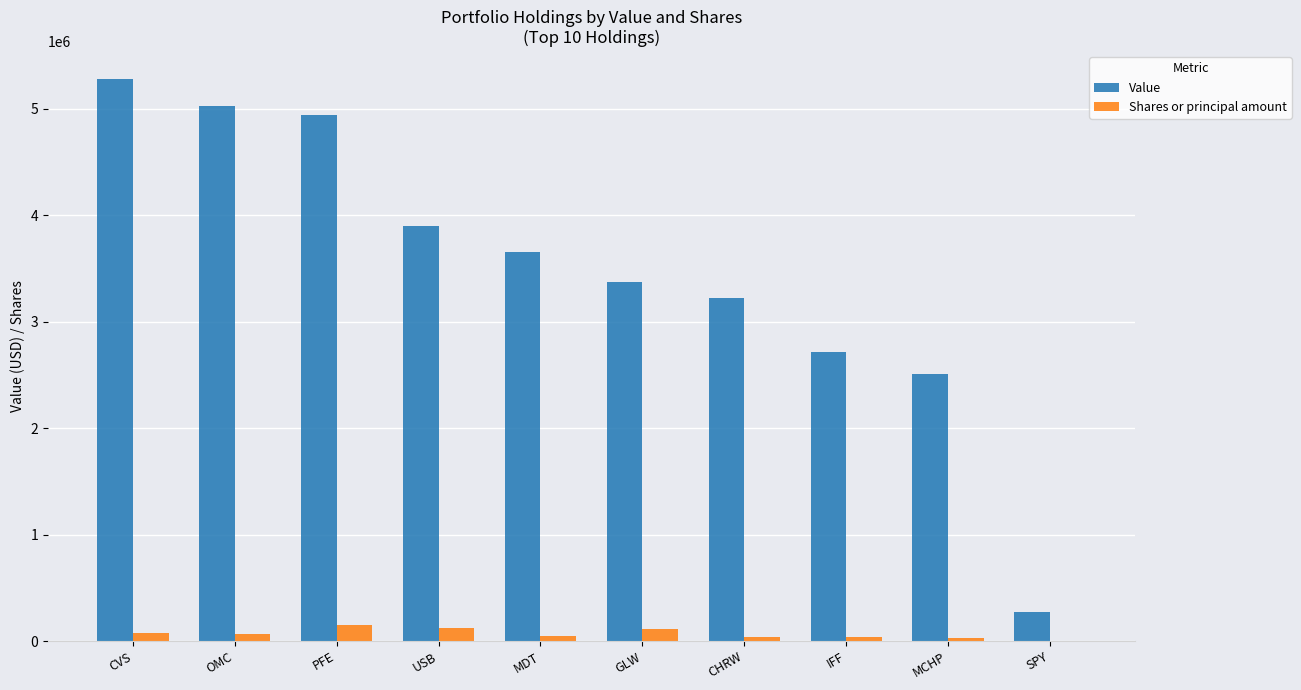

Is the value of Value at SPY greater than the value of Shares or principal amount at CVS?

Yes